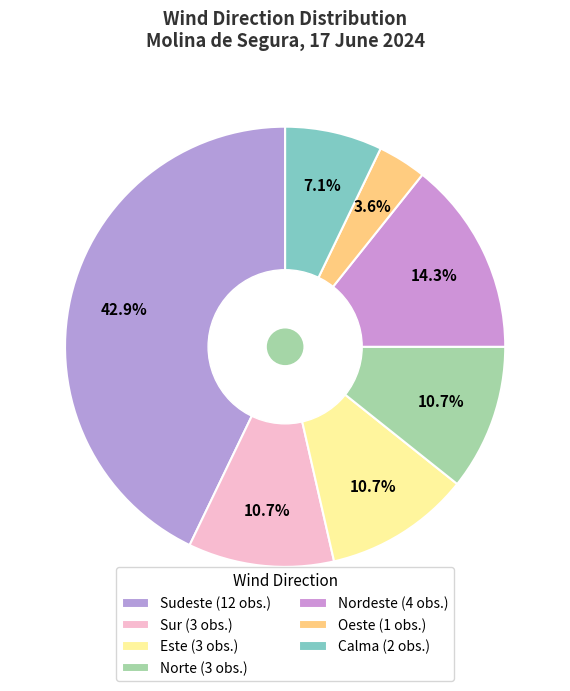

Which slice is the smallest?

Oeste